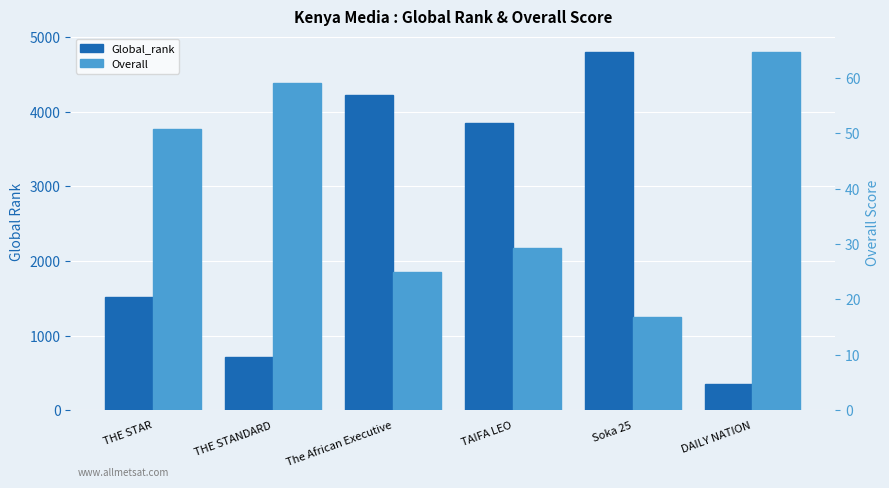

What is the label of the 4th bar from the right?

The African Executive